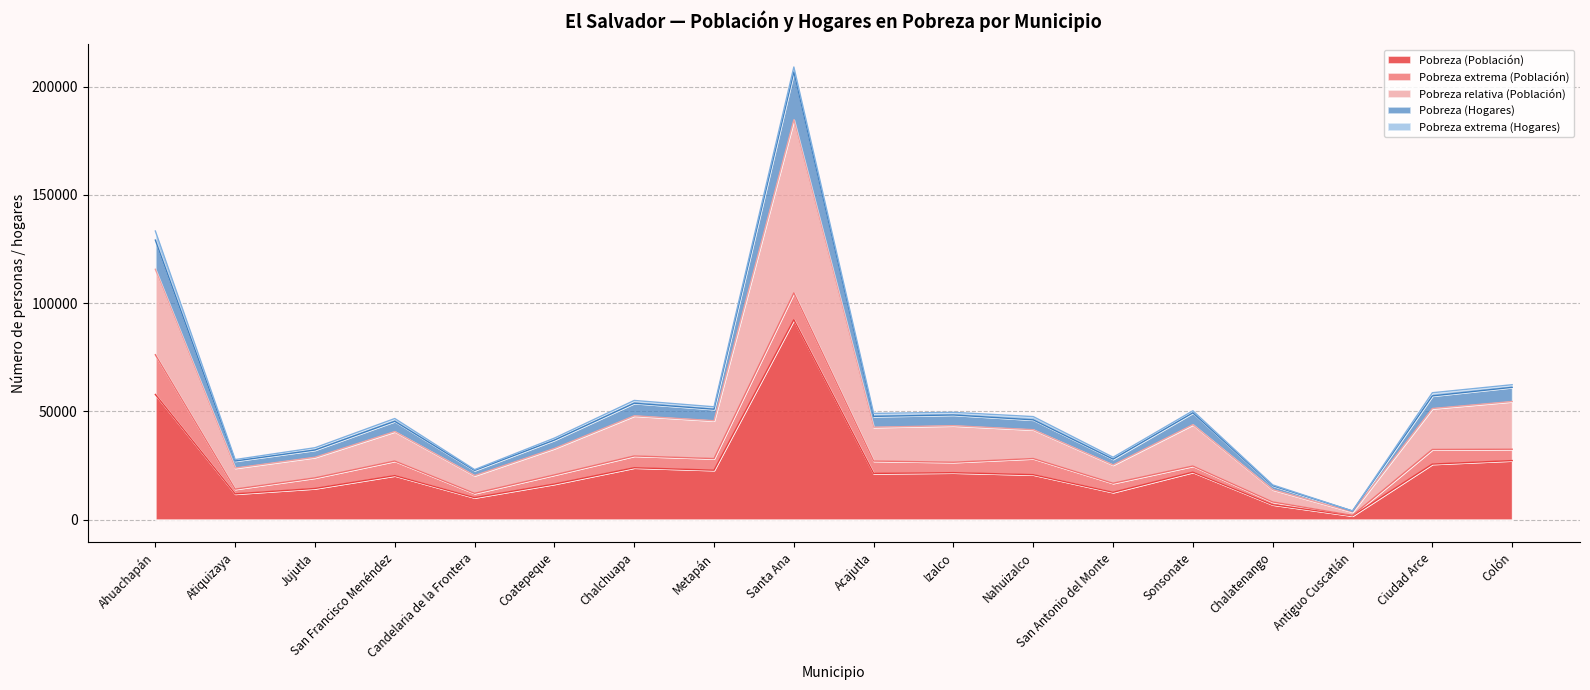

What is the difference between the highest and lowest values at Sonsonate?

27413